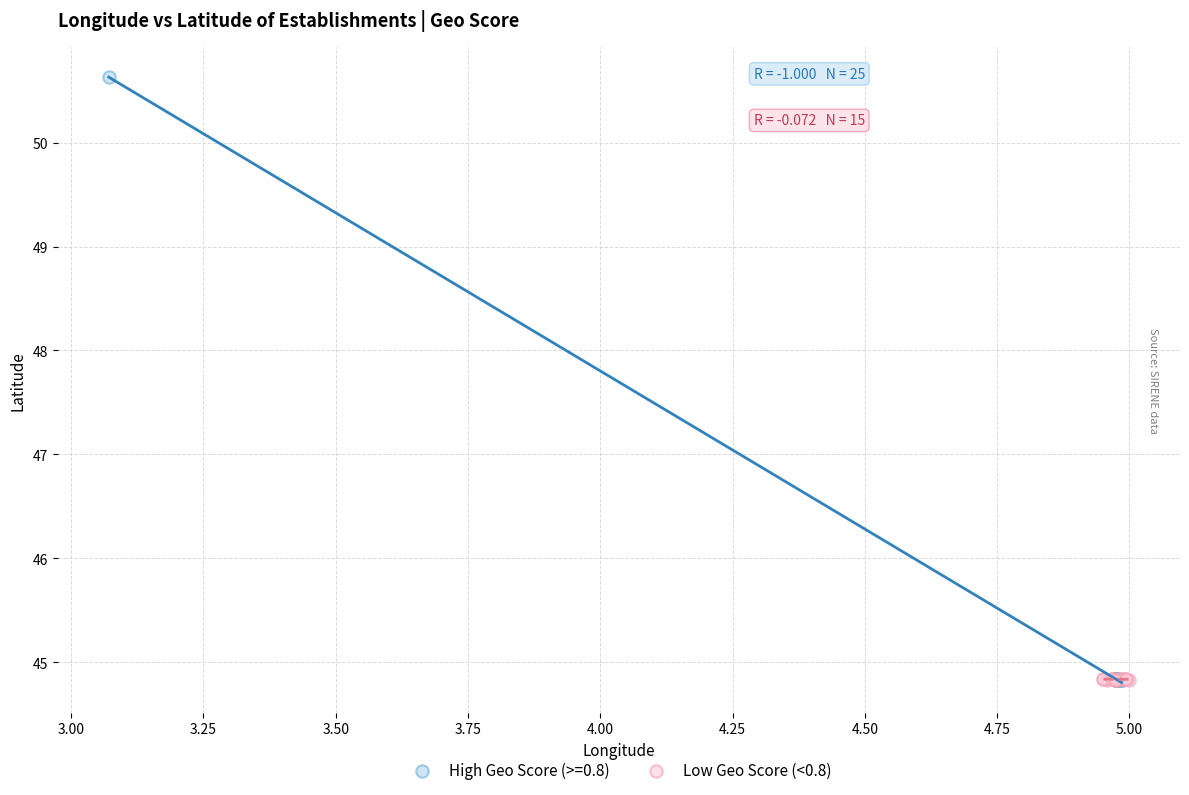

Which series reaches the maximum Y coordinate?

High Geo Score (>=0.8)